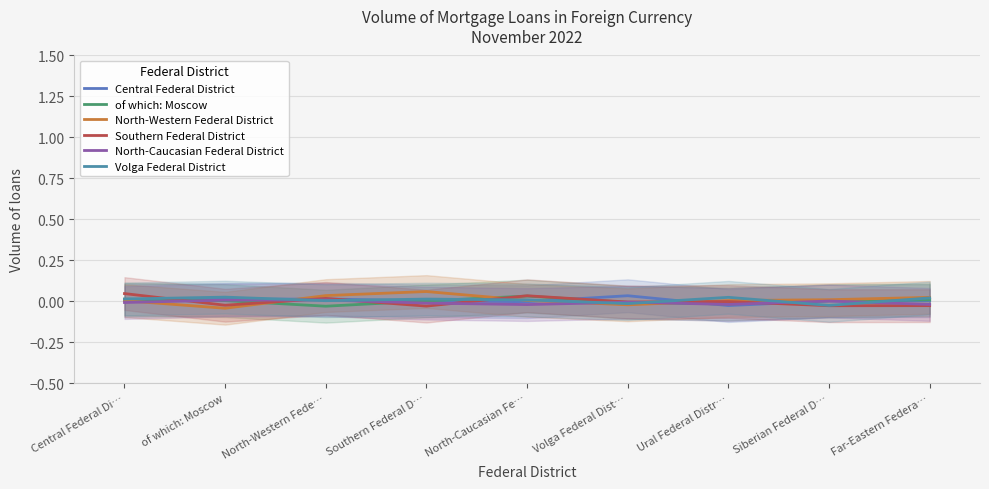

How many times do Central Federal District and North-Caucasian Federal District cross each other?

2